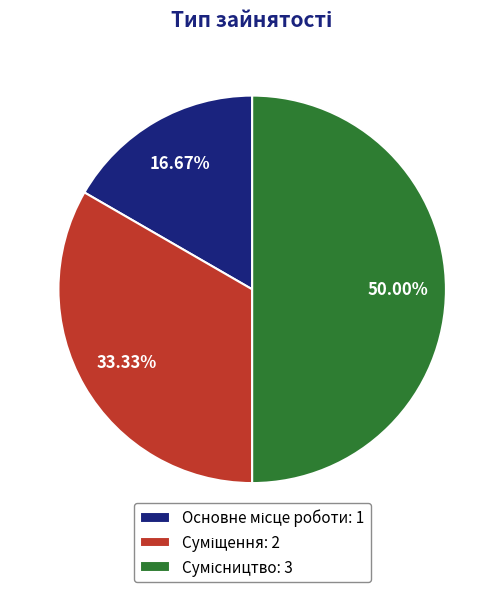

Which category has the biggest portion of the pie?

Сумісництво